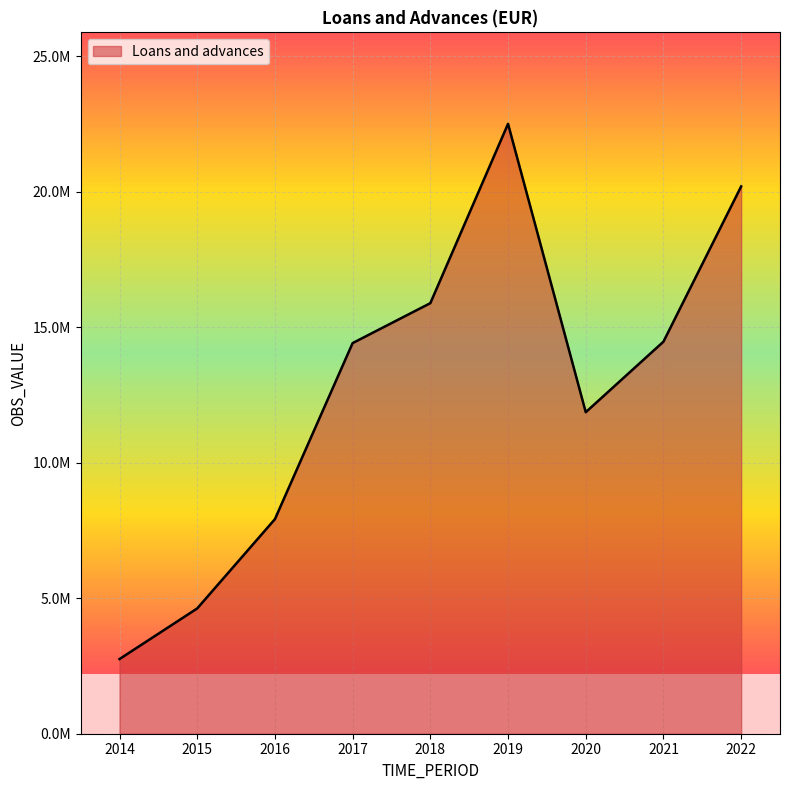

What is the difference between the maximum and minimum values?

19746491.0